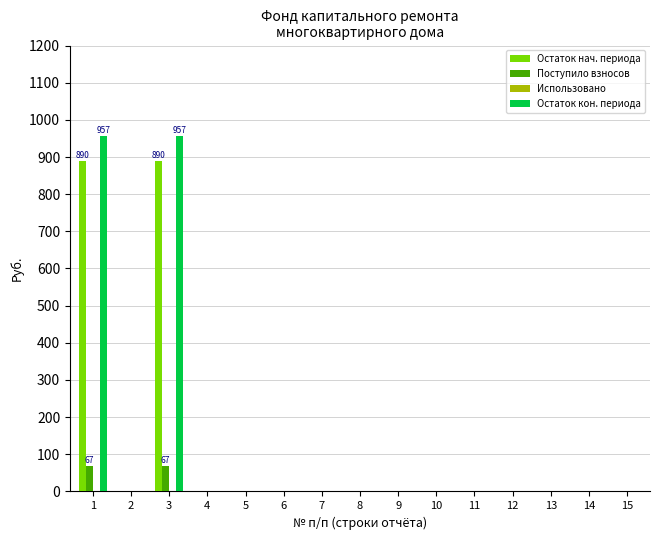

The Остаток кон. периода series shows 0.0 at 6. True or false?

True